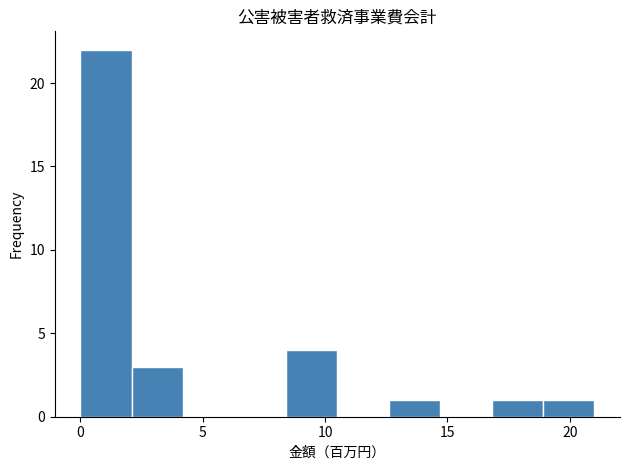

Which range on the x-axis has the tallest bar?

0.0 to 2.1